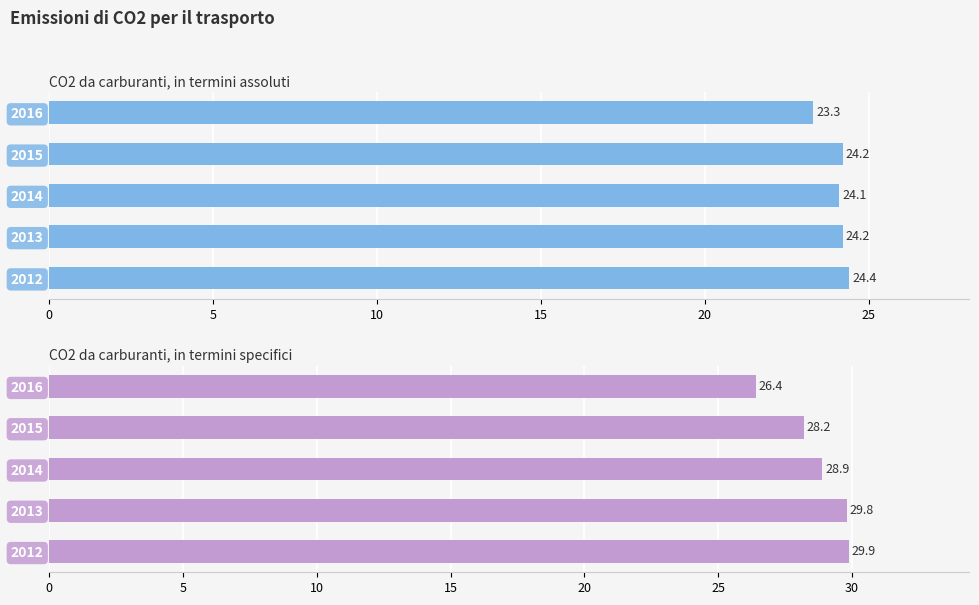

What is the value of the CO2 da carburanti, in termini specifici bar at the 5th from the left?

26.4